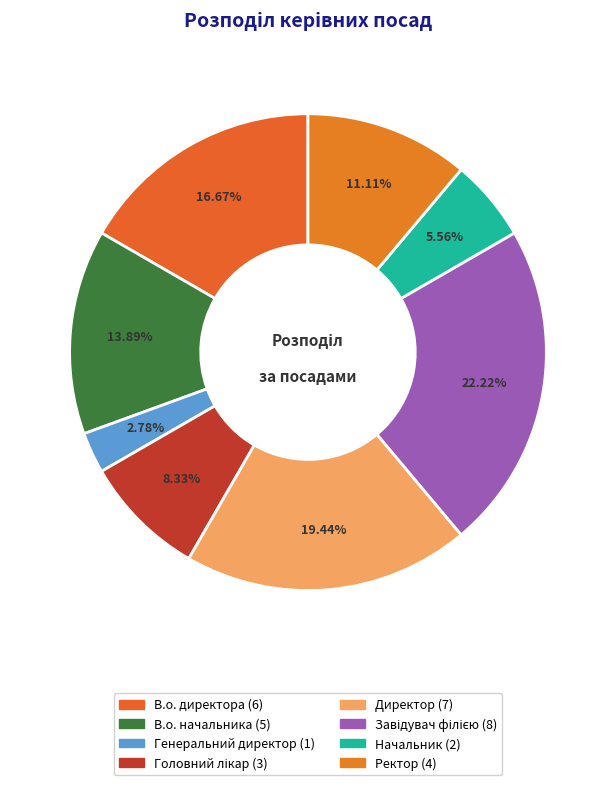

How many slices are in this pie chart?

8